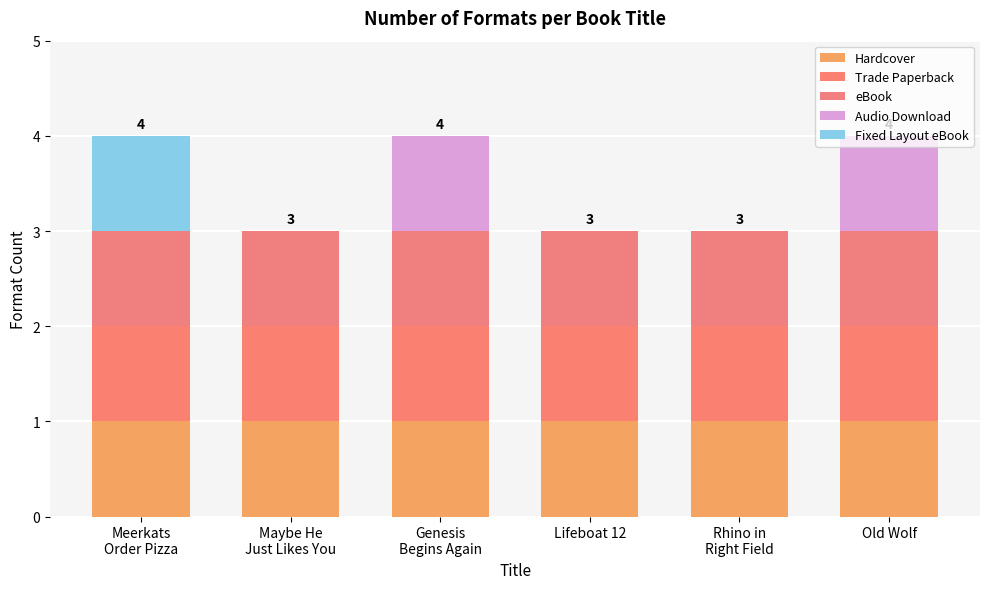

How many series are shown in this chart?

5